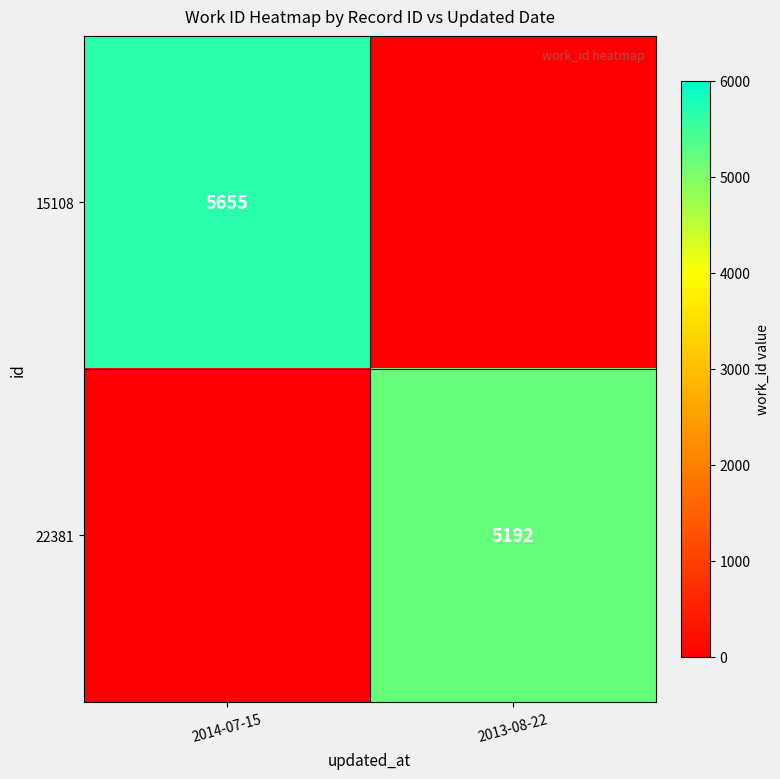

The 22381 series shows 5192 at 2013-08-22. True or false?

True